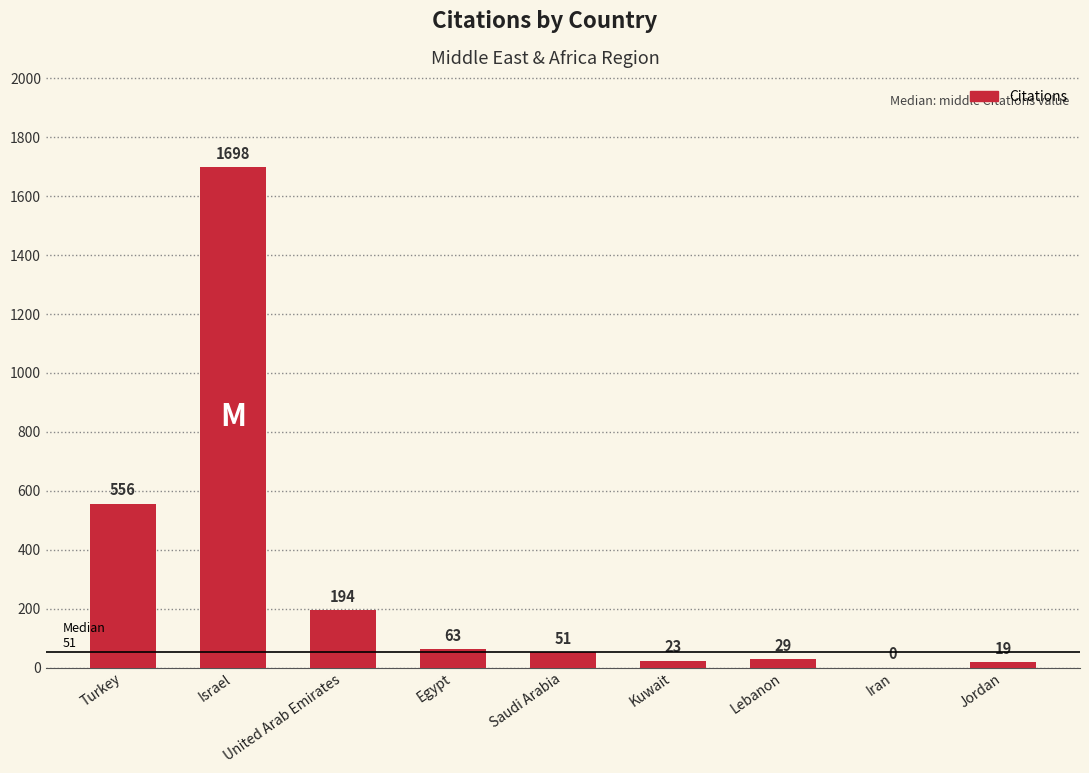

Is it true that the value at United Arab Emirates is 326?

False